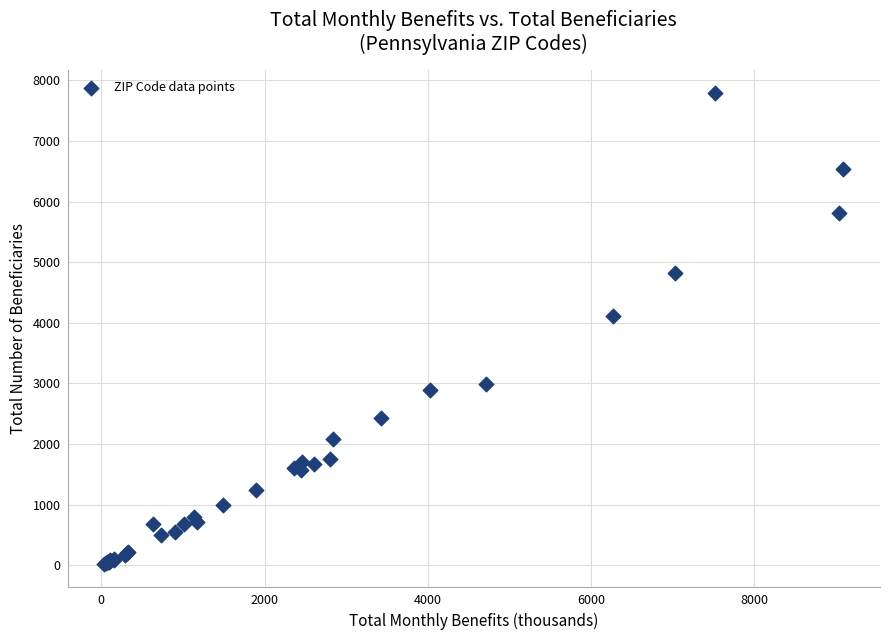

What Y value in the scatter plot is closest to 3905?

4120